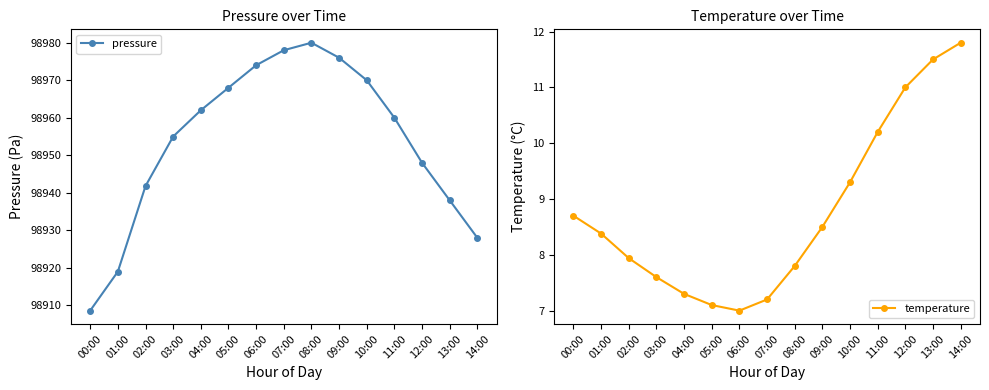

Which series has the largest total across all categories?

pressure